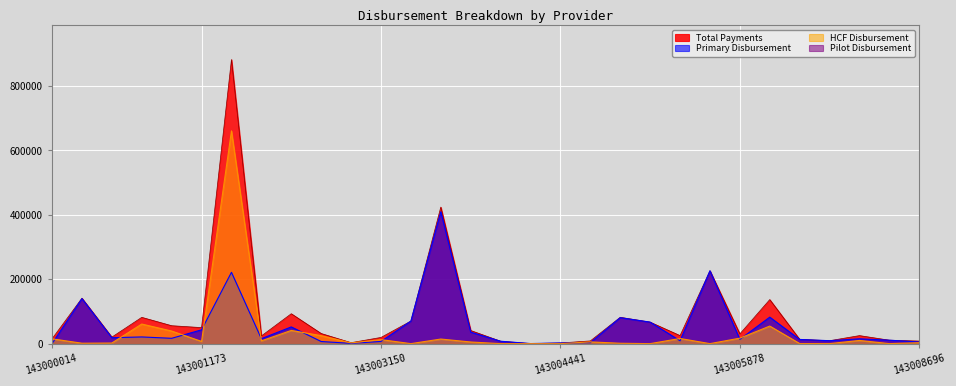

List the labels in order of HCF Disbursement value, smallest first.

143003814, 143003865, 143003944, 143004441, 143005366, 143005575, 143007220, 143008241, 143006783, 143005290, 143000093, 143001046, 143002453, 143008696, 143003864, 143004508, 143001173, 143001193, 143007599, 143003150, 143003845, 143000014, 143005465, 143005878, 143001261, 143001133, 143001196, 143006715, 143001102, 143001179